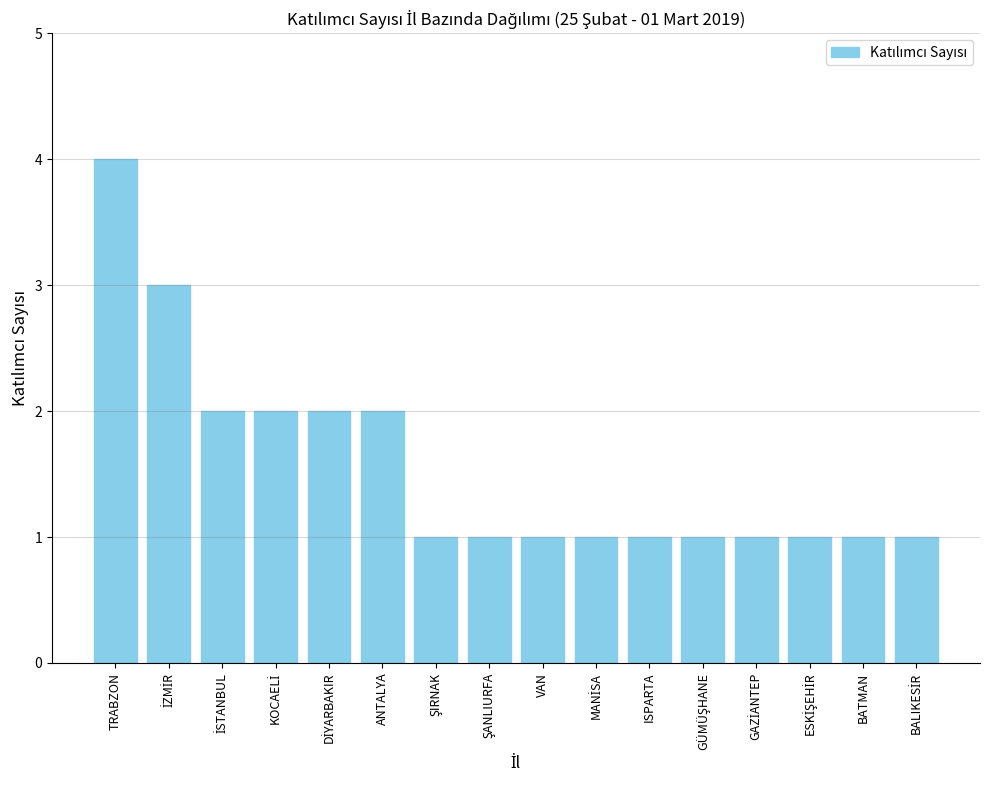

Are the bars horizontal?

No